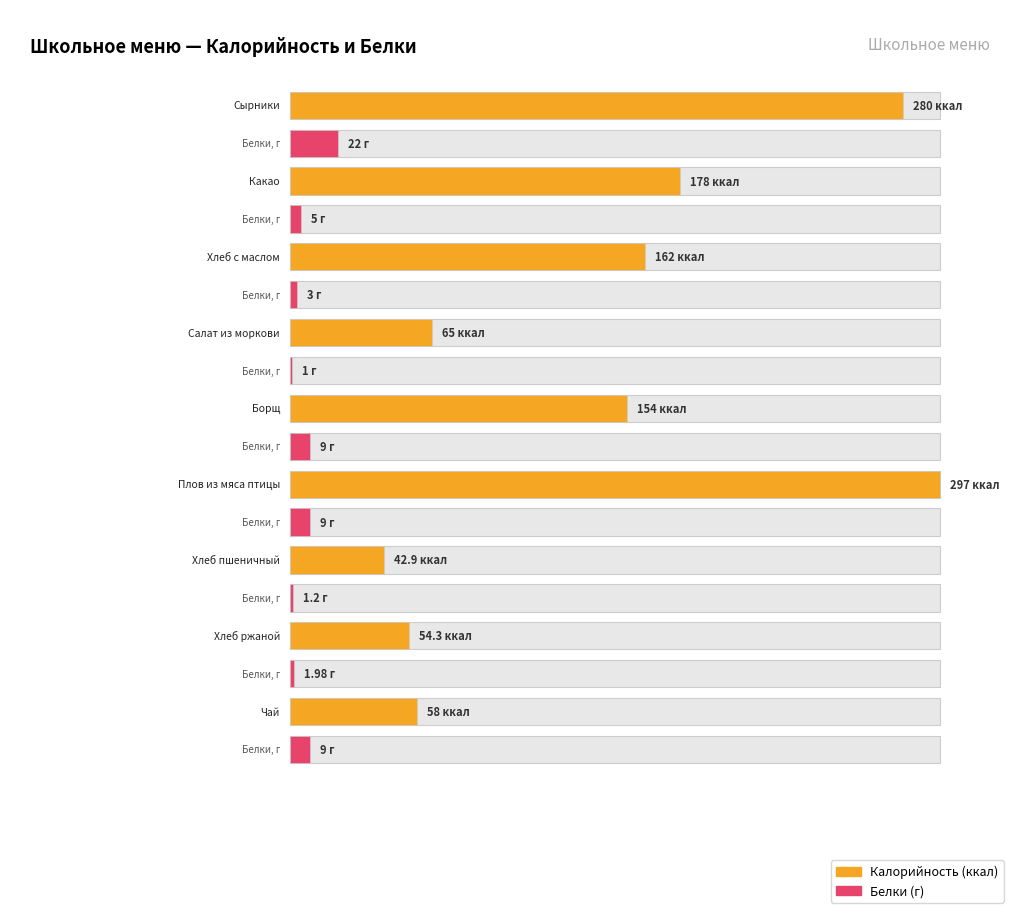

What is the total value across all series at Салат из моркови?

66.0